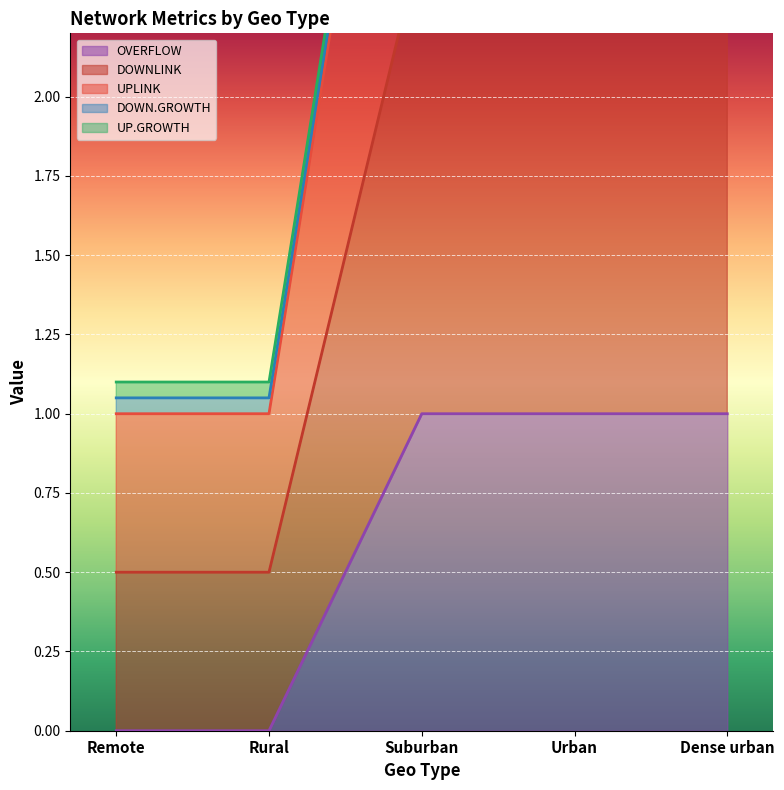

What is the total value across all series at Urban?

9.1